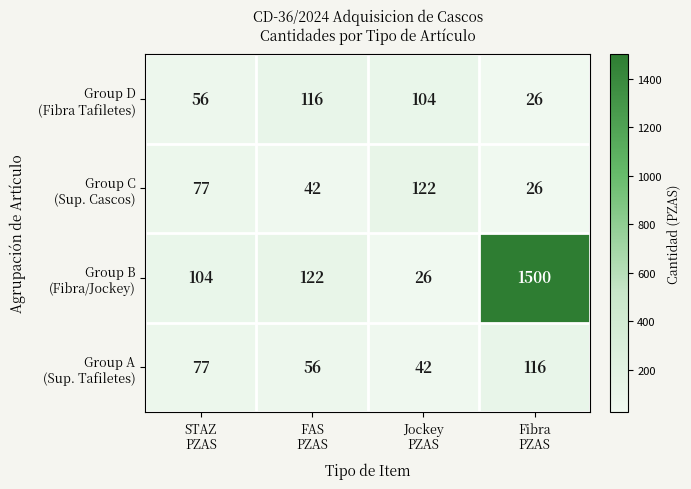

What is the minimum value shown in the chart?

26